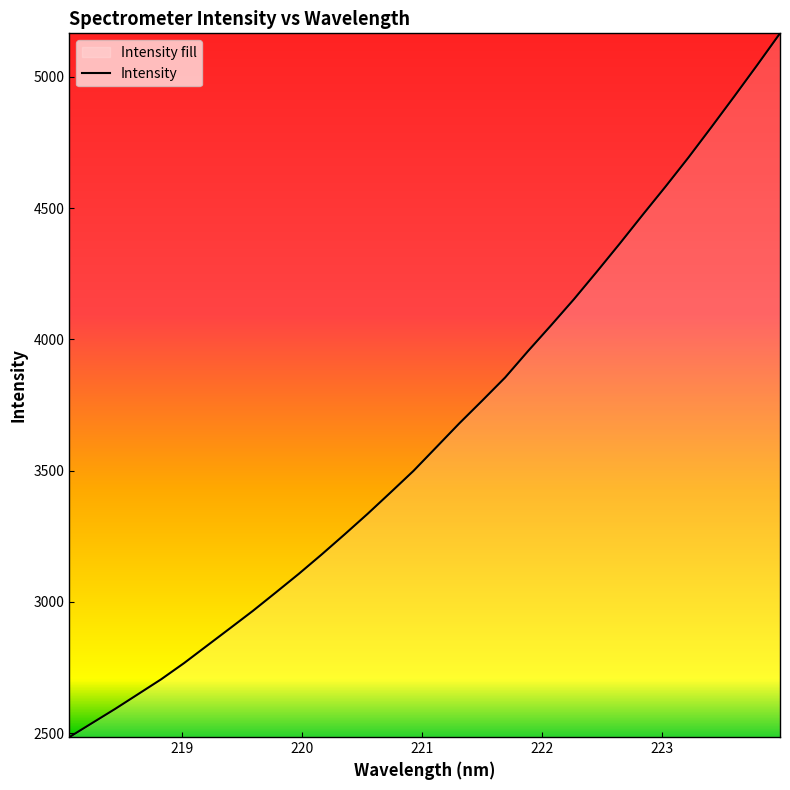

What is the greatest value displayed?

5165.9